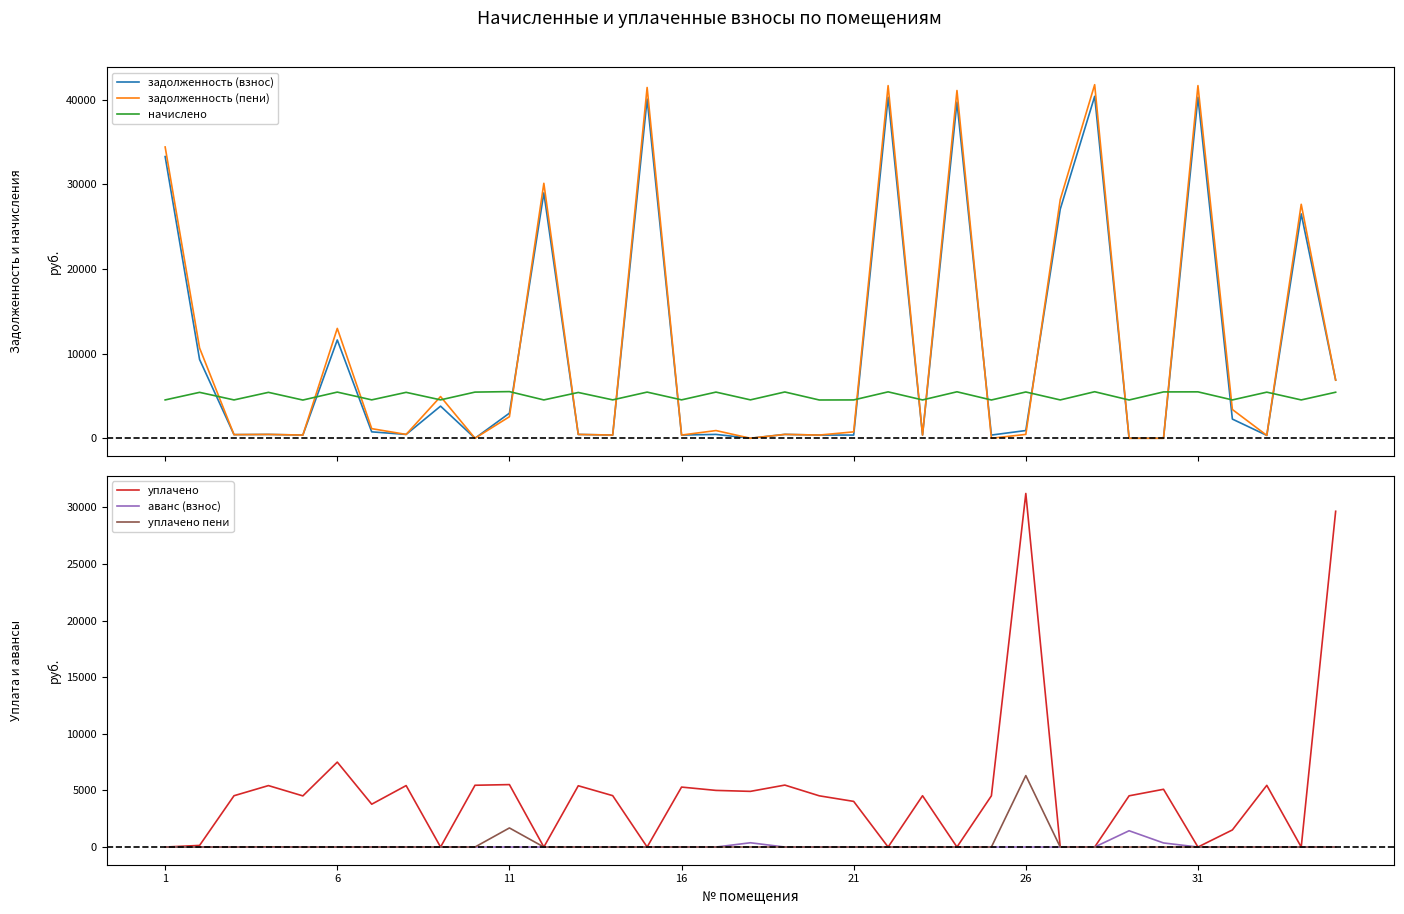

What are all the series names shown in the legend?

задолженность (взнос), задолженность (пени), начислено, уплачено, аванс (взнос), уплачено пени